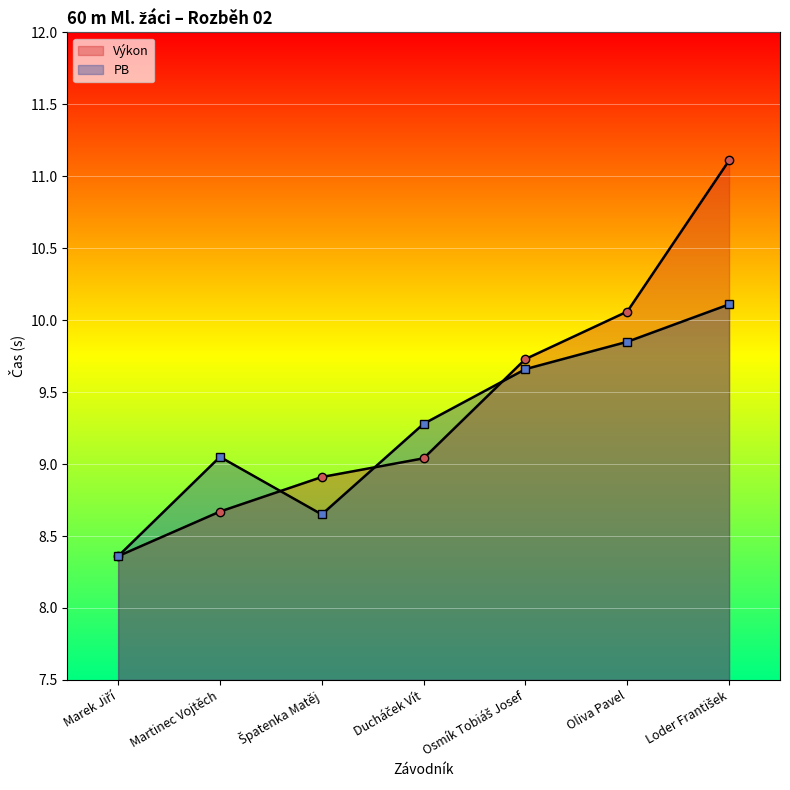

At which category does PB reach its first local valley?

Špatenka Matěj